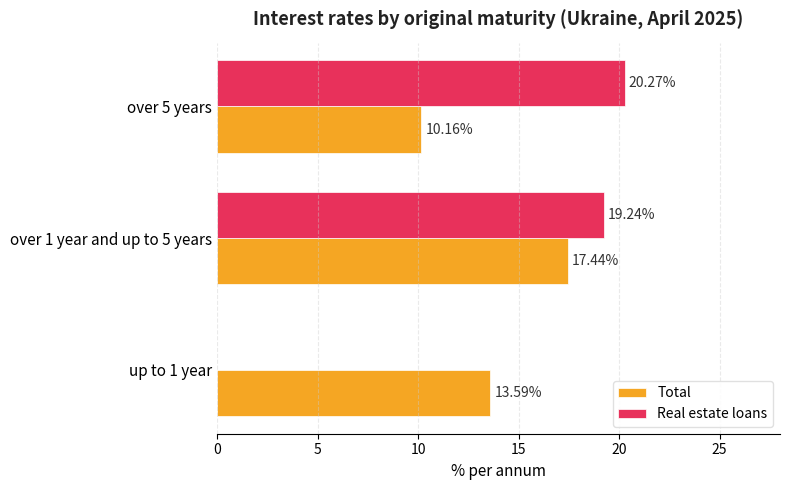

How many positive values does the Real estate loans series have?

2